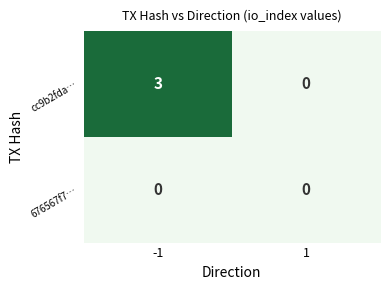

Reading left to right, what are all the values shown in this chart?

cc9b2fda…: 3	0
676567f7…: 0	0